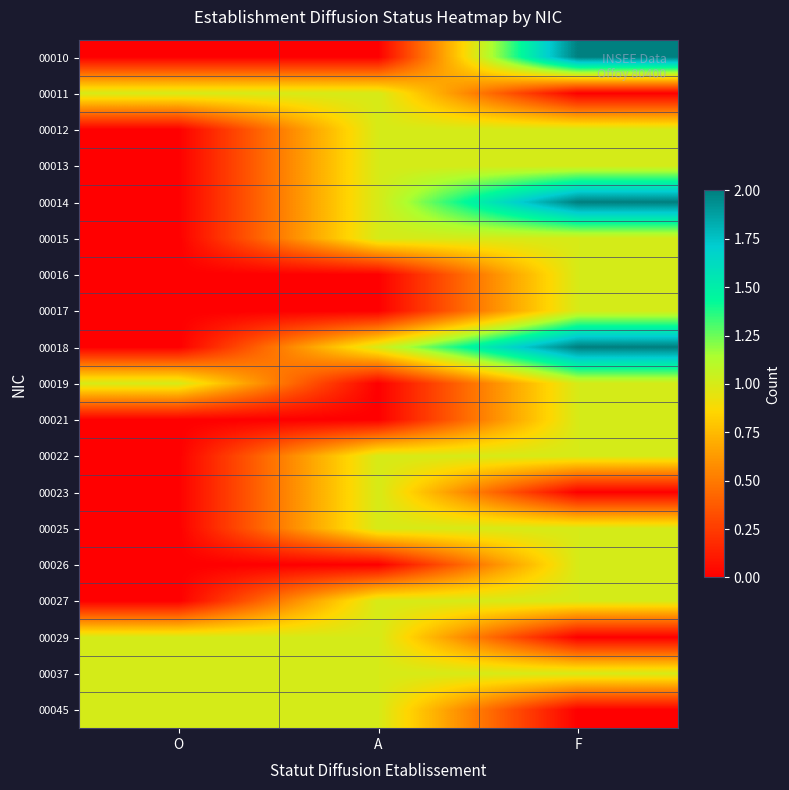

At how many categories does at least one series exceed 0?

3